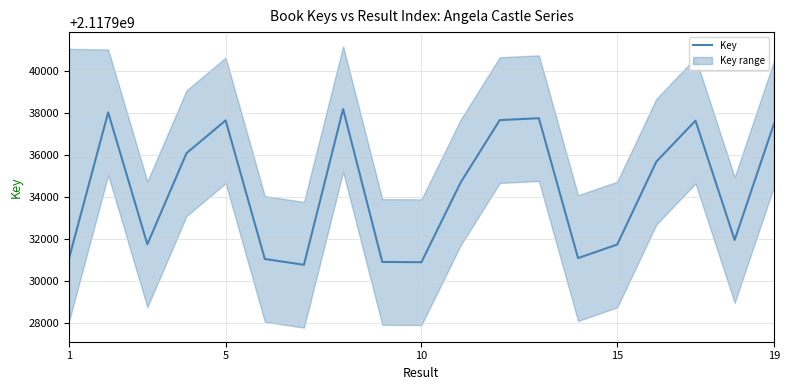

What is the greatest value displayed?

2117938198